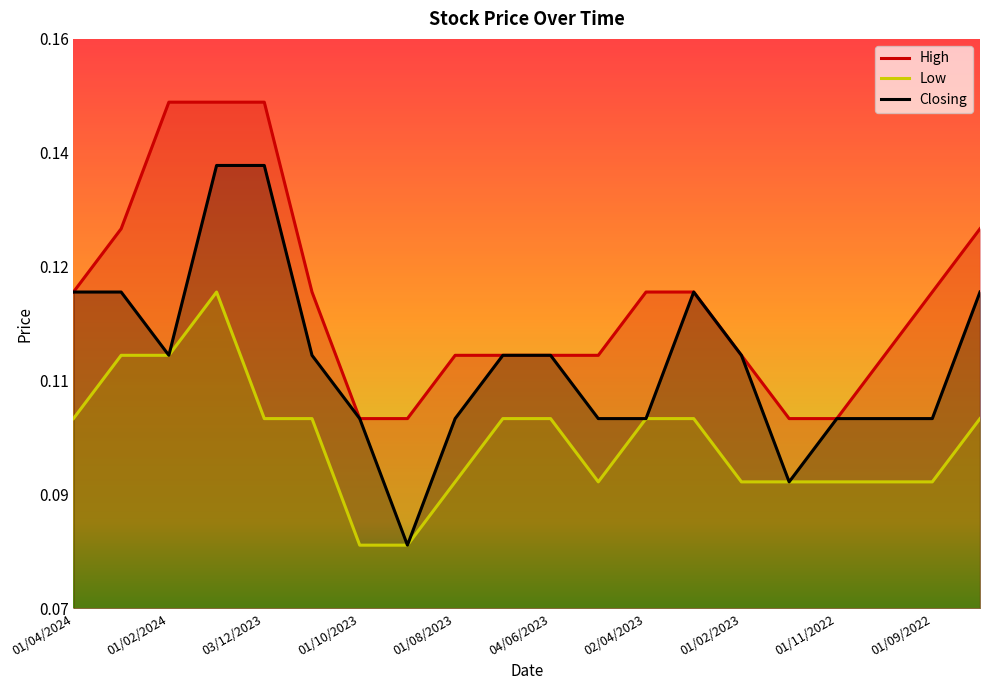

How many lines are shown in the chart?

3